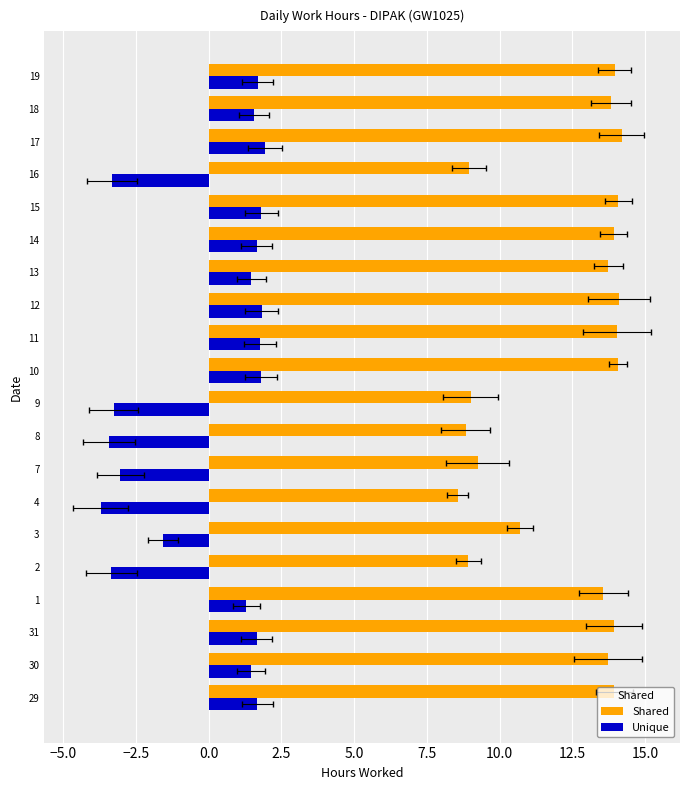

What is the difference between the Unique values at 2 and 13?

4.8